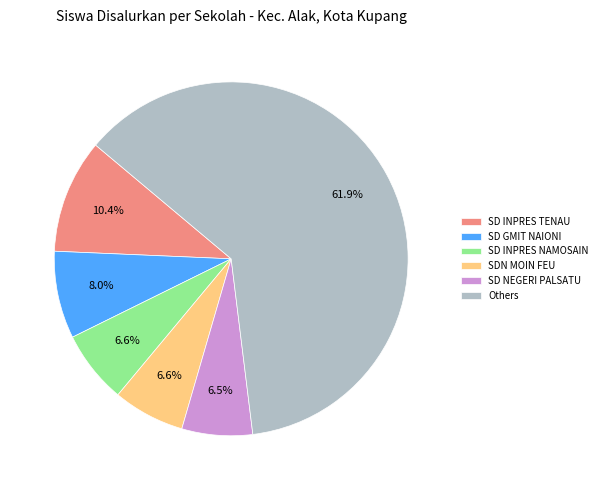

How many slices are in this pie chart?

6